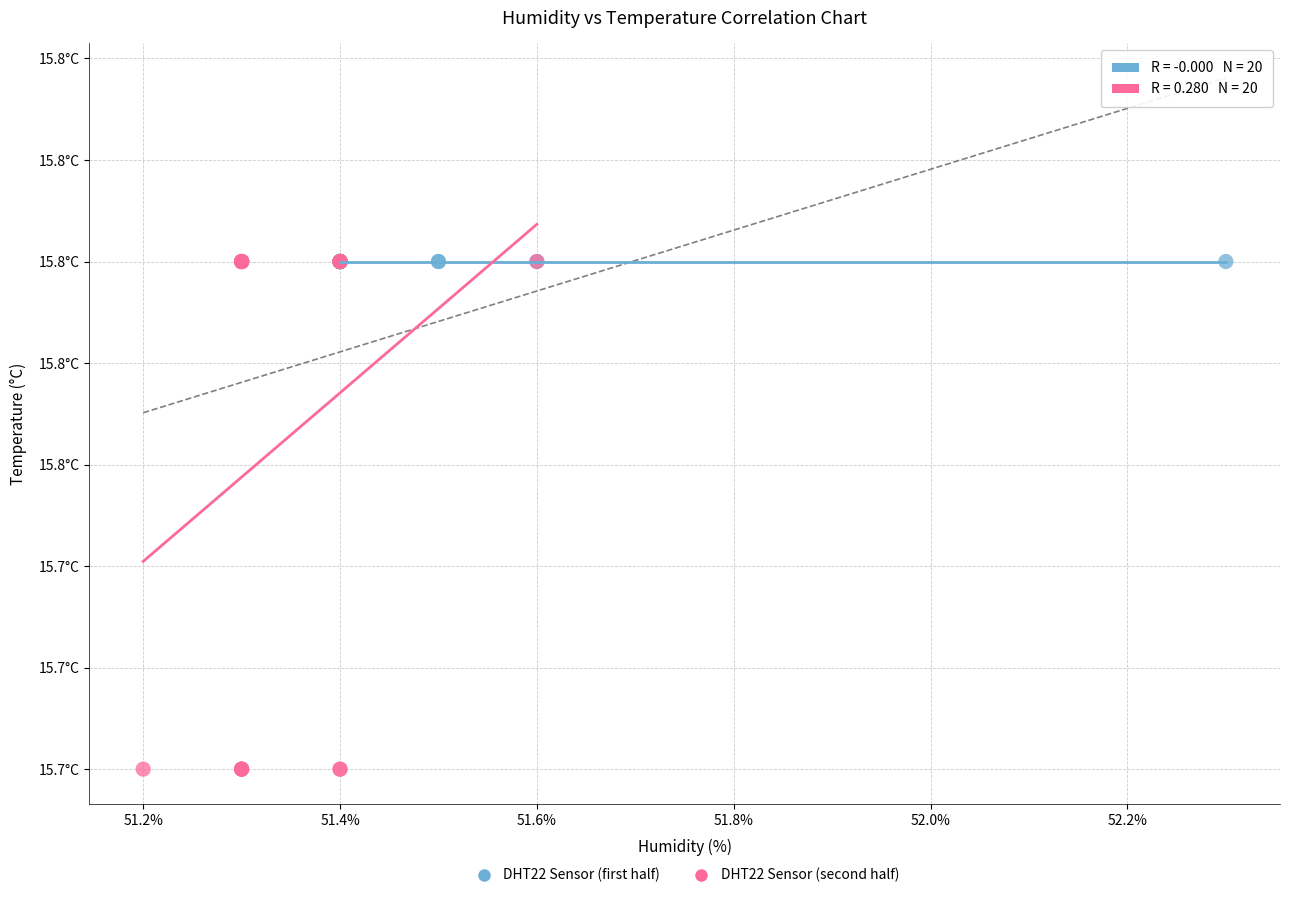

What are all the series names shown in the legend?

DHT22 Sensor (first half), DHT22 Sensor (second half)